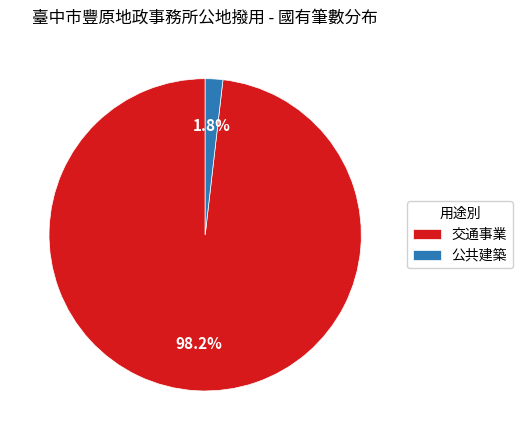

Does any single category account for the majority?

Yes